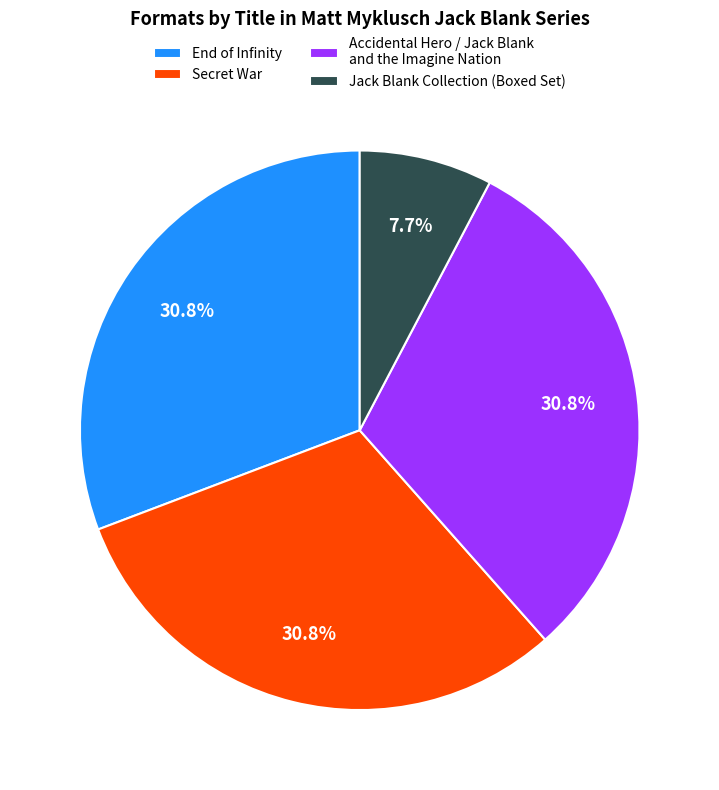

Does Jack Blank Collection (Boxed Set) account for over 50% of the chart?

No